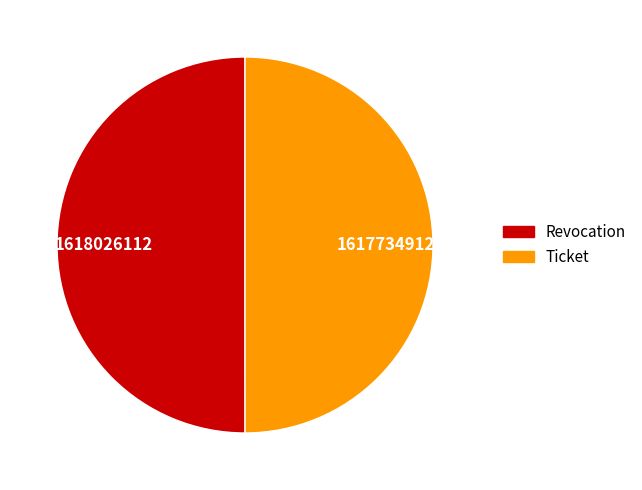

Is it true that Revocation is 50% of the pie?

True